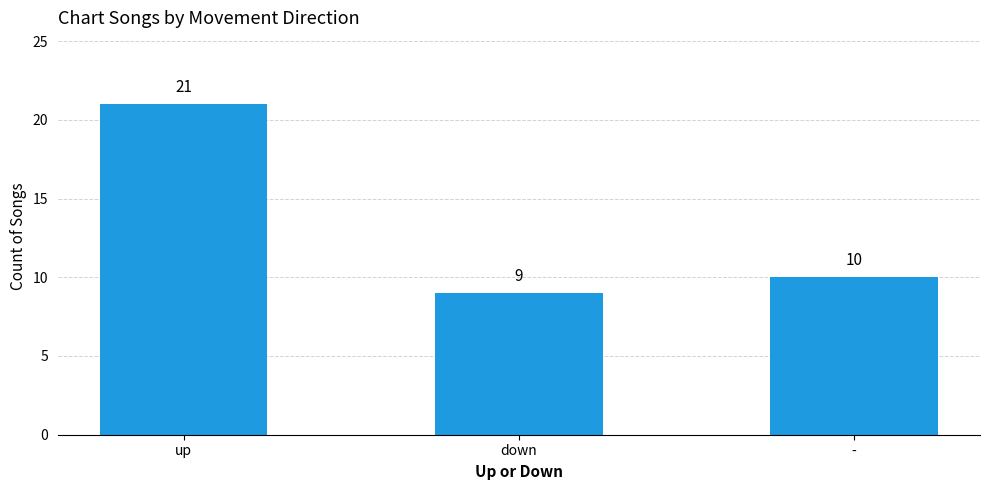

Does the chart contain any negative values?

No